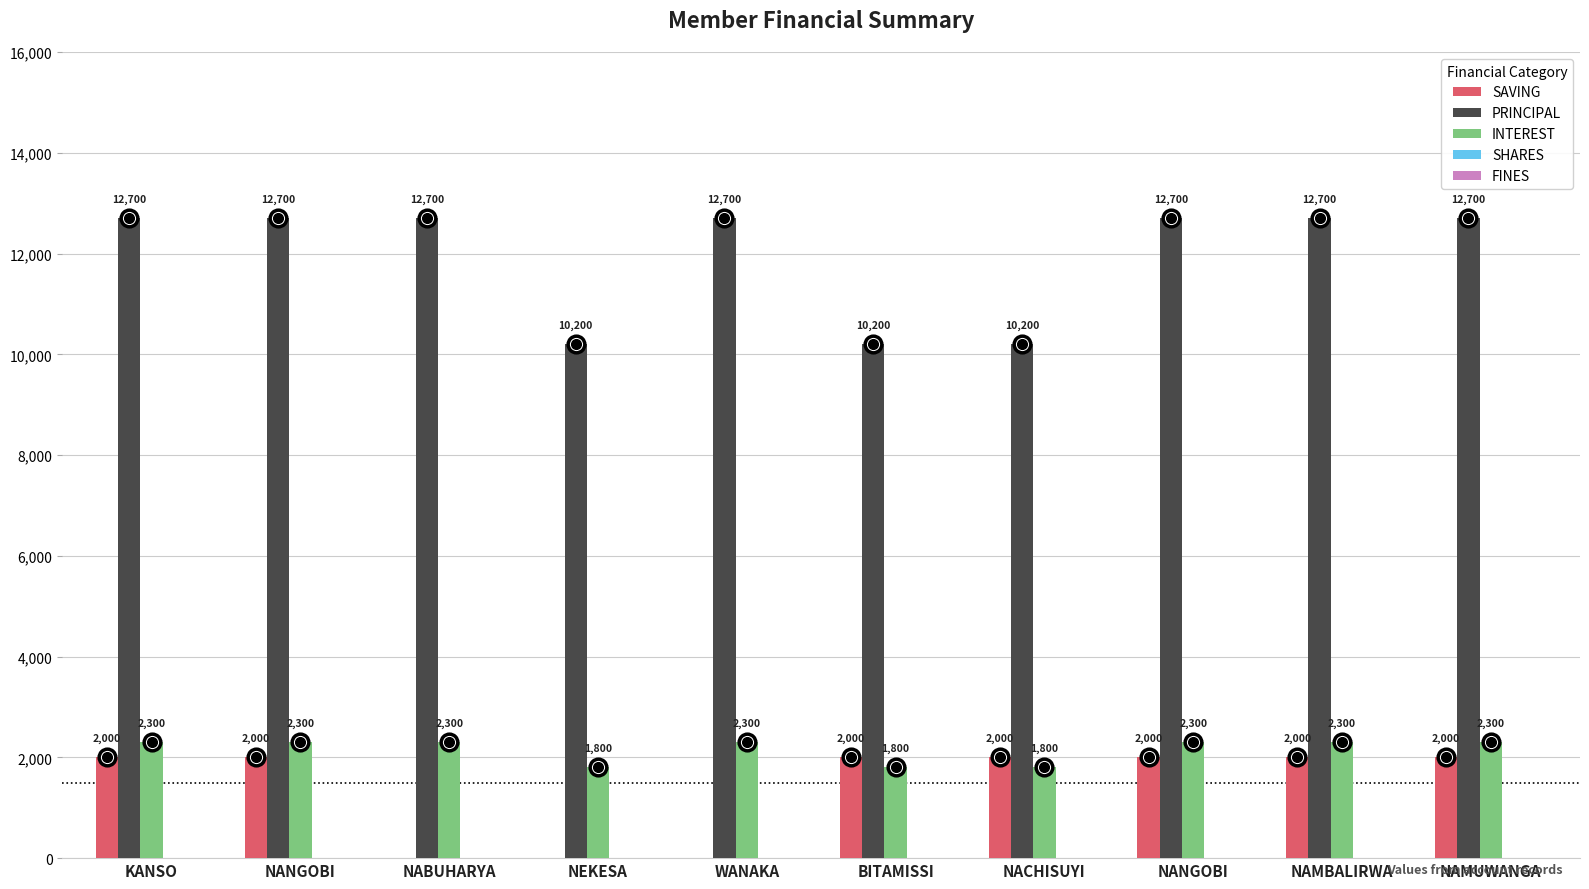

Are the bars grouped side by side (vs. stacked)?

Yes